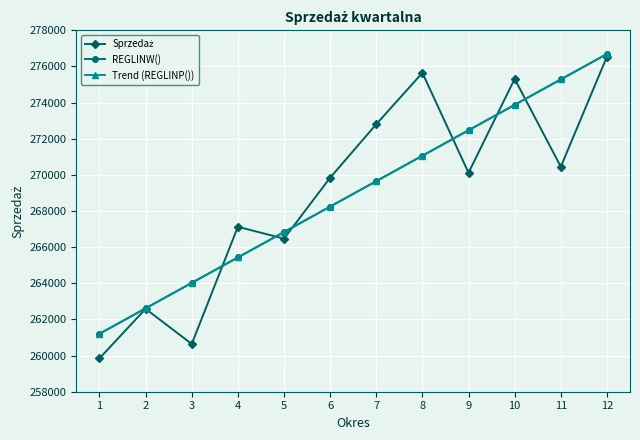

Reading right to left, transcribe all the data shown in this chart.

Sprzedaż: 276543.0	270451.0	275315.0	270117.0	275649.0	272803.0	269843.0	266471.0	267129.0	260643.0	262587.0	259846.0
REGLINW(): 276691.7	275284.1	273876.4	272468.8	271061.2	269653.6	268245.9	266838.3	265430.7	264023.1	262615.4	261207.8
Trend (REGLINP()): 276691.7	275284.1	273876.4	272468.8	271061.2	269653.6	268245.9	266838.3	265430.7	264023.1	262615.4	261207.8